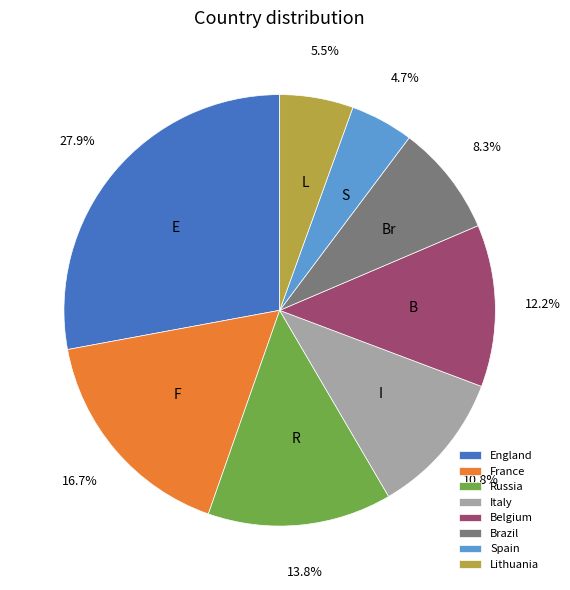

Does Italy account for over 50% of the chart?

No